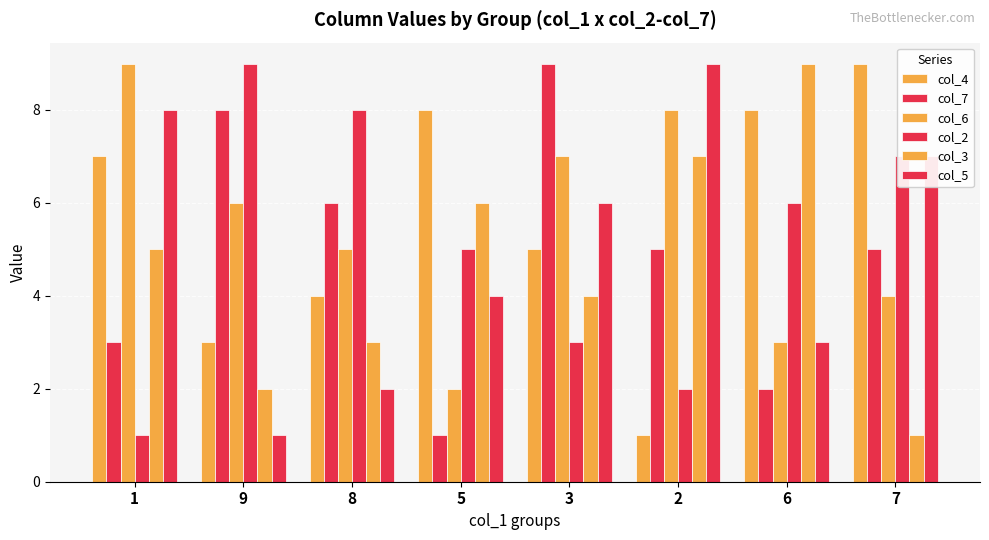

At which label does col_3 first exceed 5?

5